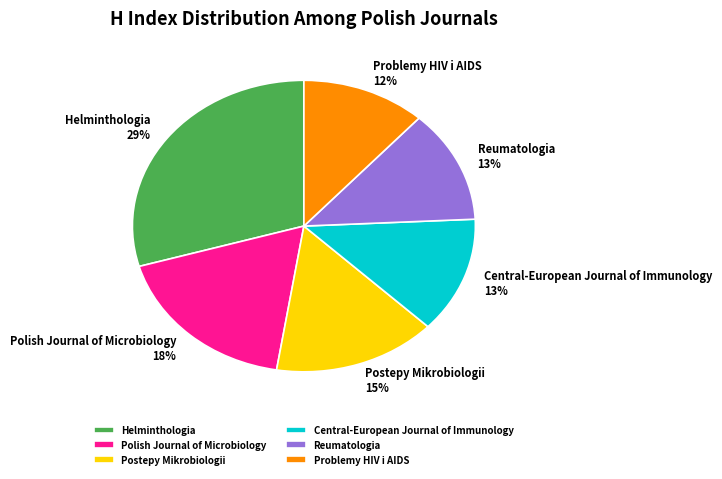

What is the smallest slice in the pie chart?

Problemy HIV i AIDS